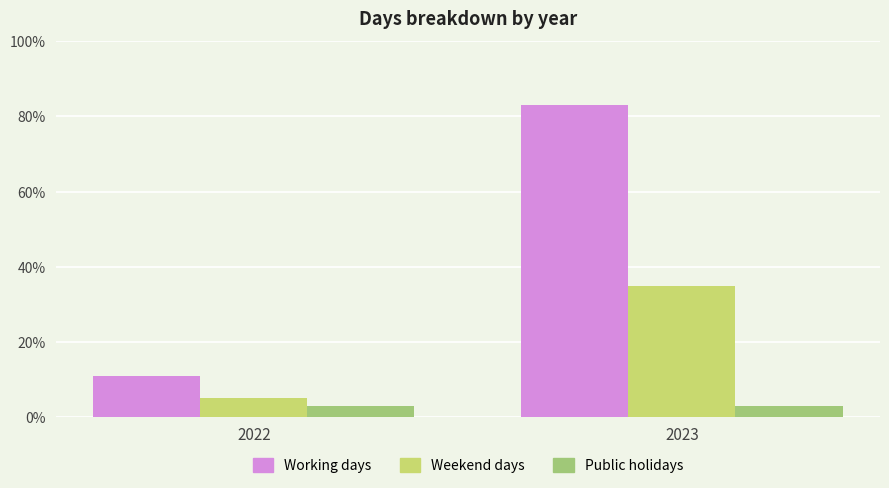

At how many categories does at least one series exceed 8?

2